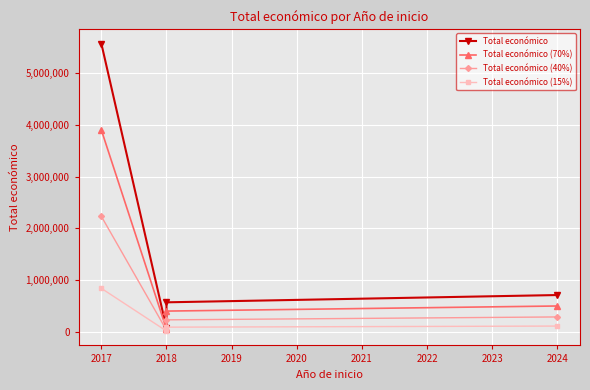

Read the Total económico (15%) value at 2018.

84875.2